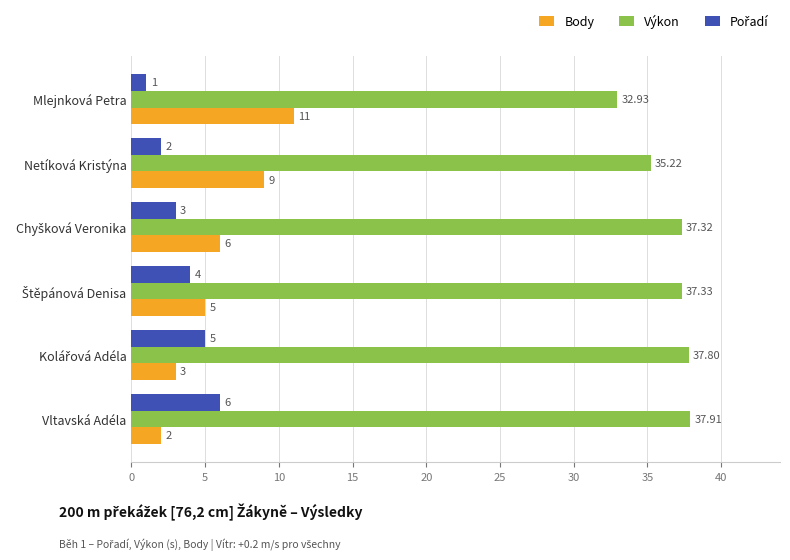

Between Mlejnková Petra and Netíková Kristýna, which series saw the biggest shift?

Výkon